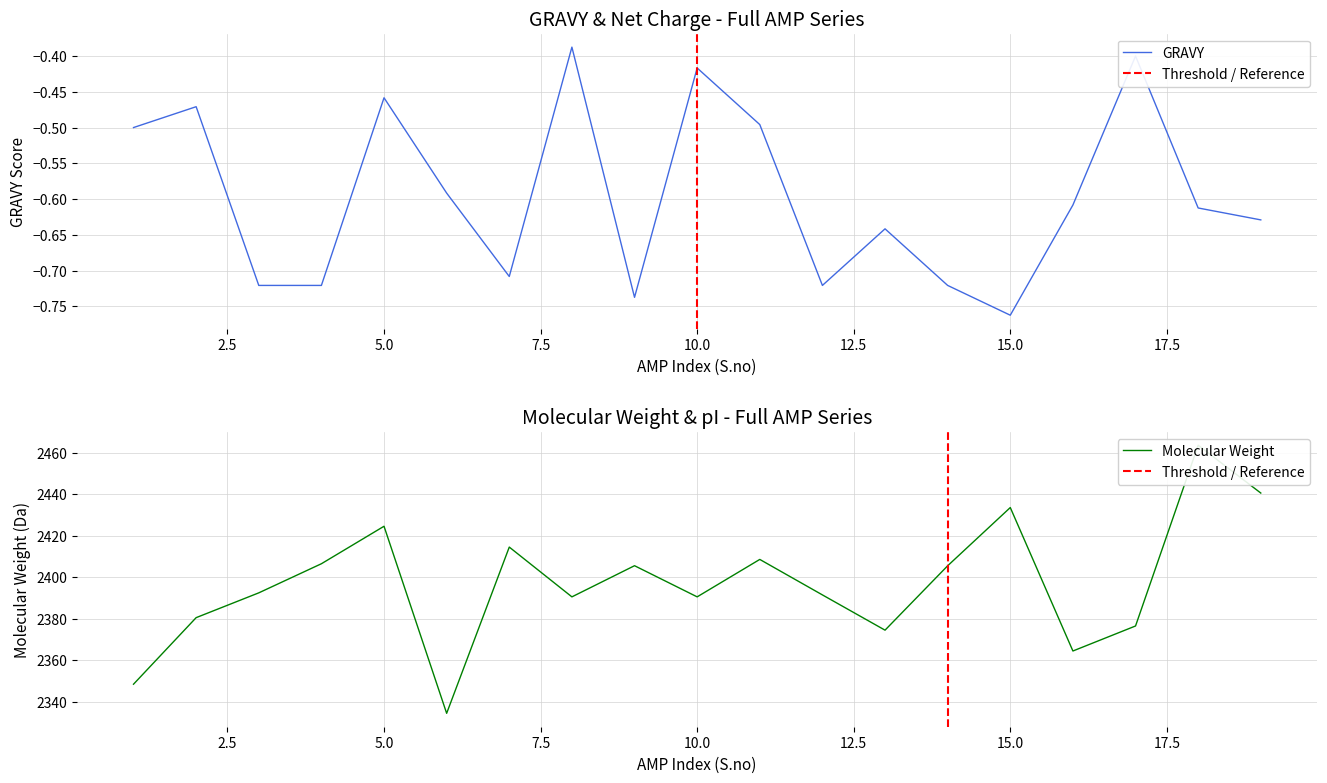

True or false: GRAVY and Molecular Weight intersect in this chart.

False